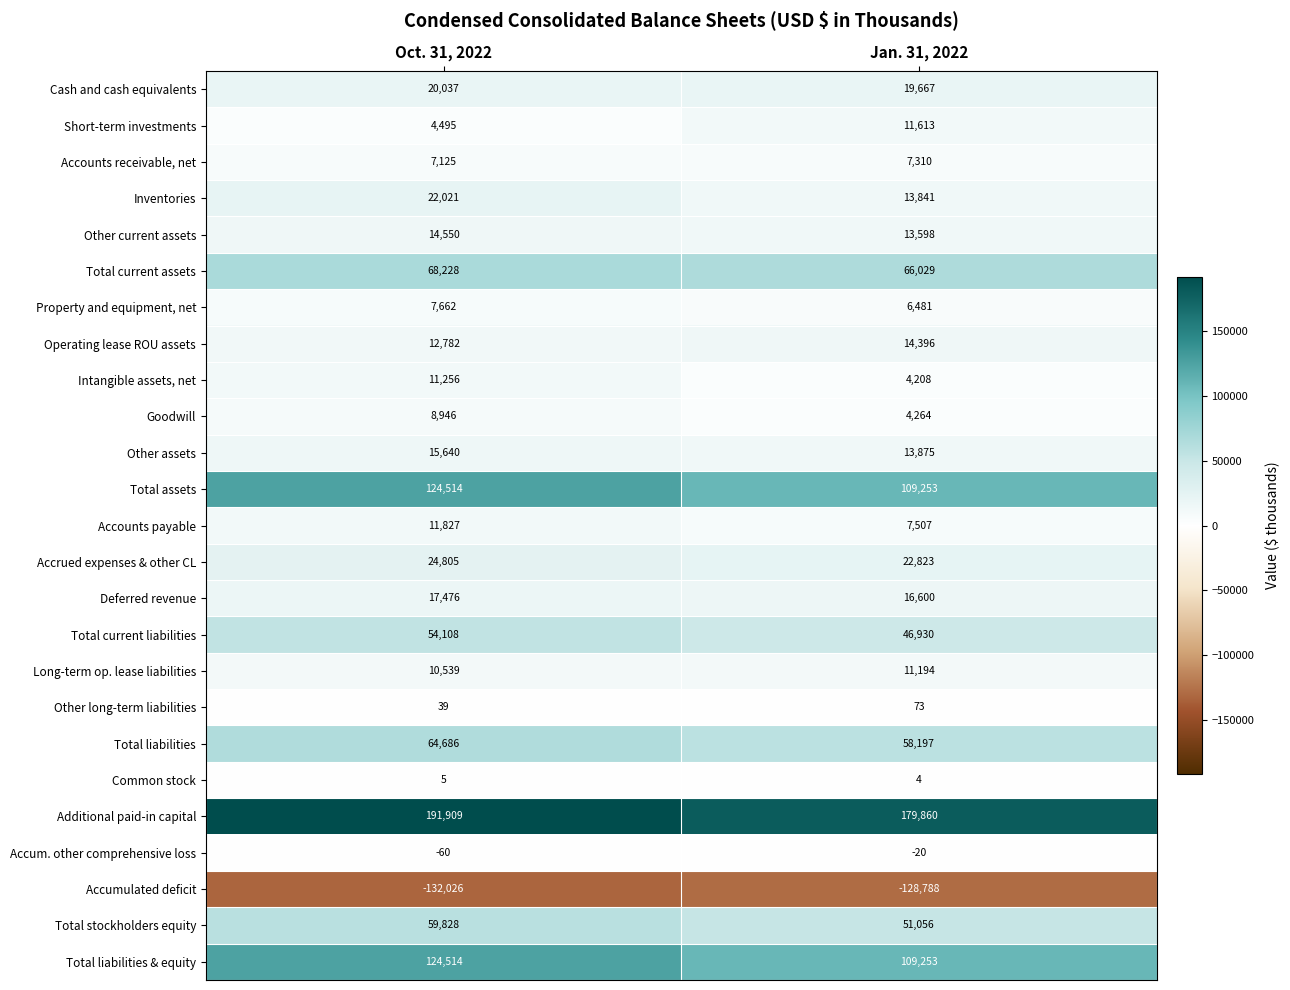

Which label corresponds to the largest value in the chart?

Oct. 31, 2022